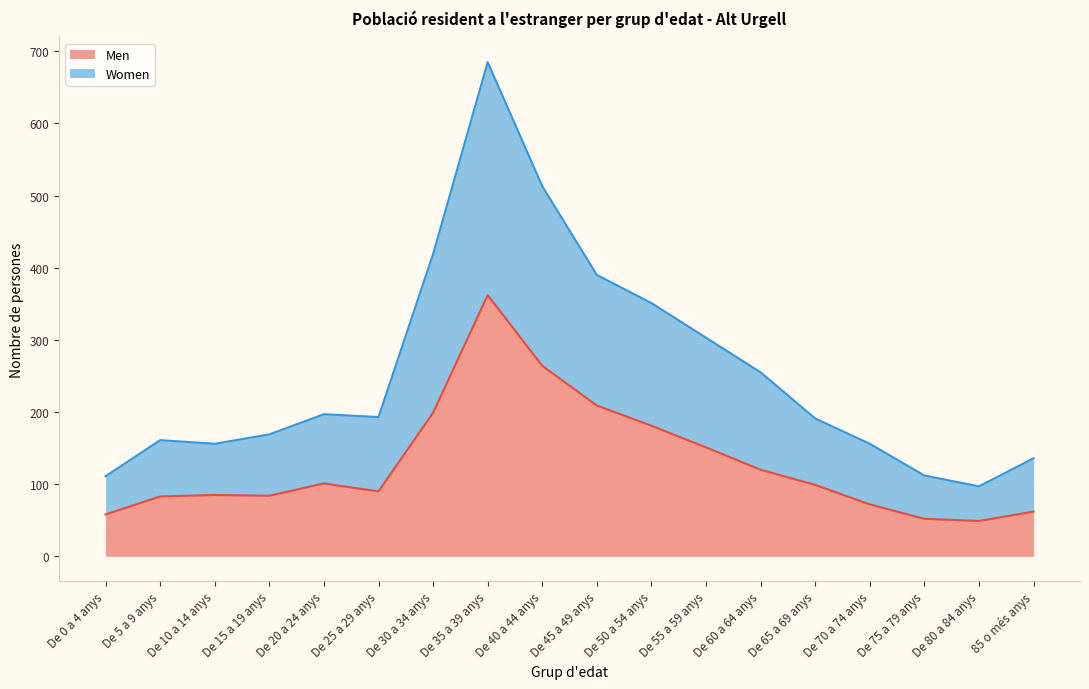

True or false: Men has a value of 162 at De 40 a 44 anys.

False